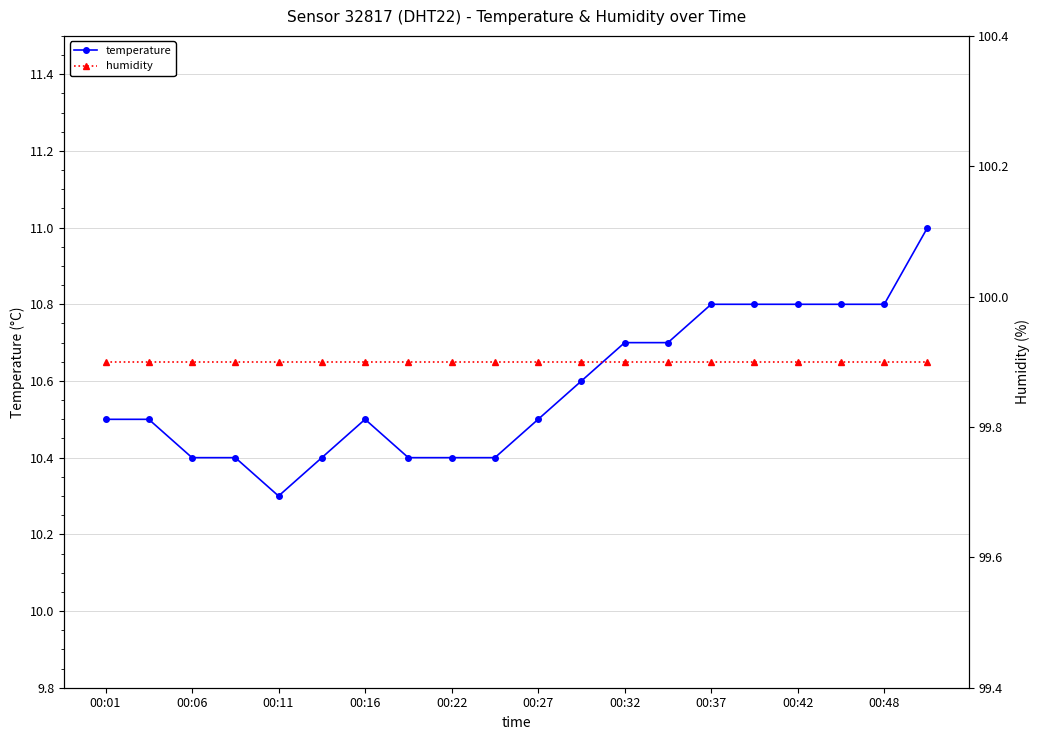

What are all the series names shown in the legend?

temperature, humidity